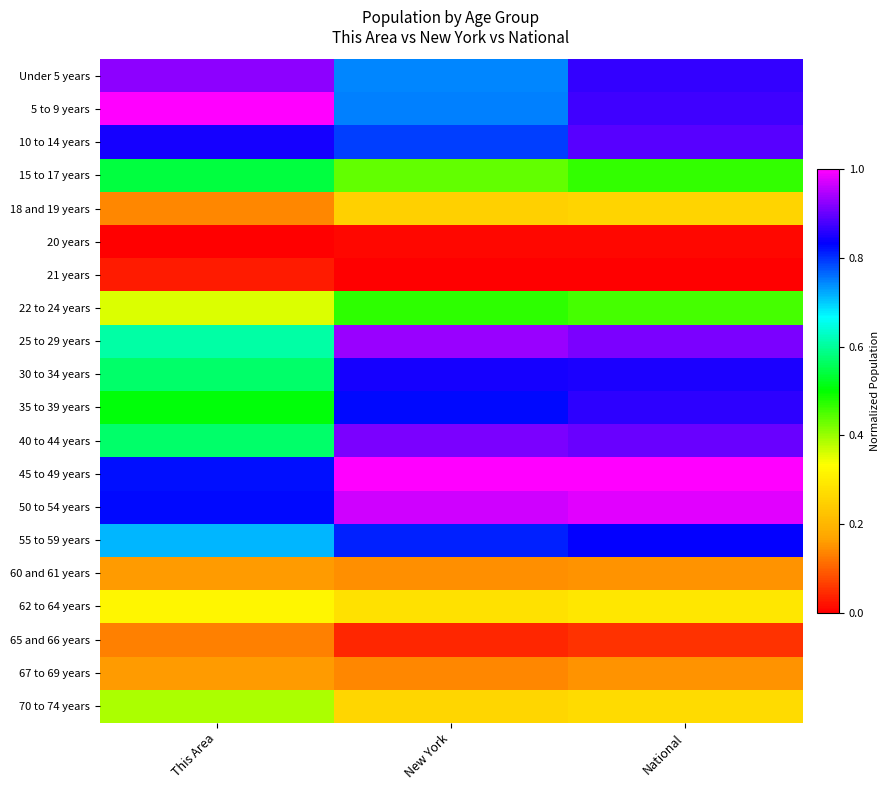

Between This Area and New York, which is larger?

This Area